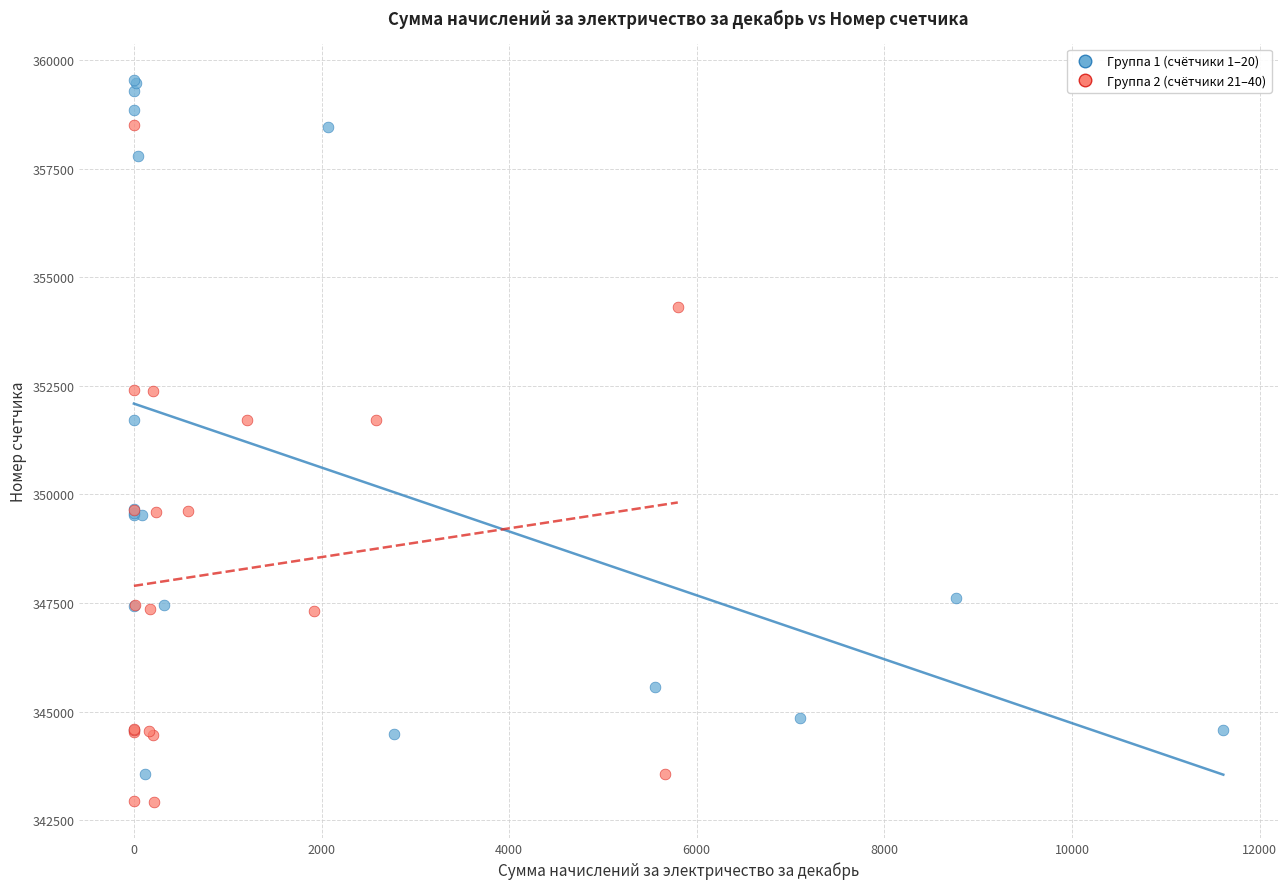

Which series reaches the minimum Y coordinate?

Группа 2 (счётчики 21–40)